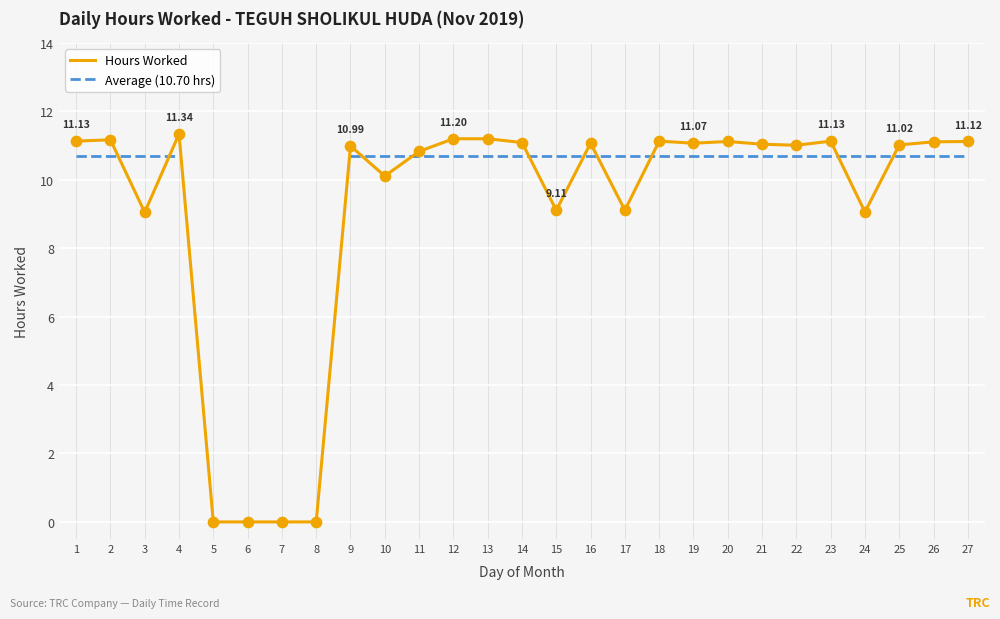

Is the value of Hours Worked at 21 greater than the value of Average (10.70 hrs) at 4?

Yes